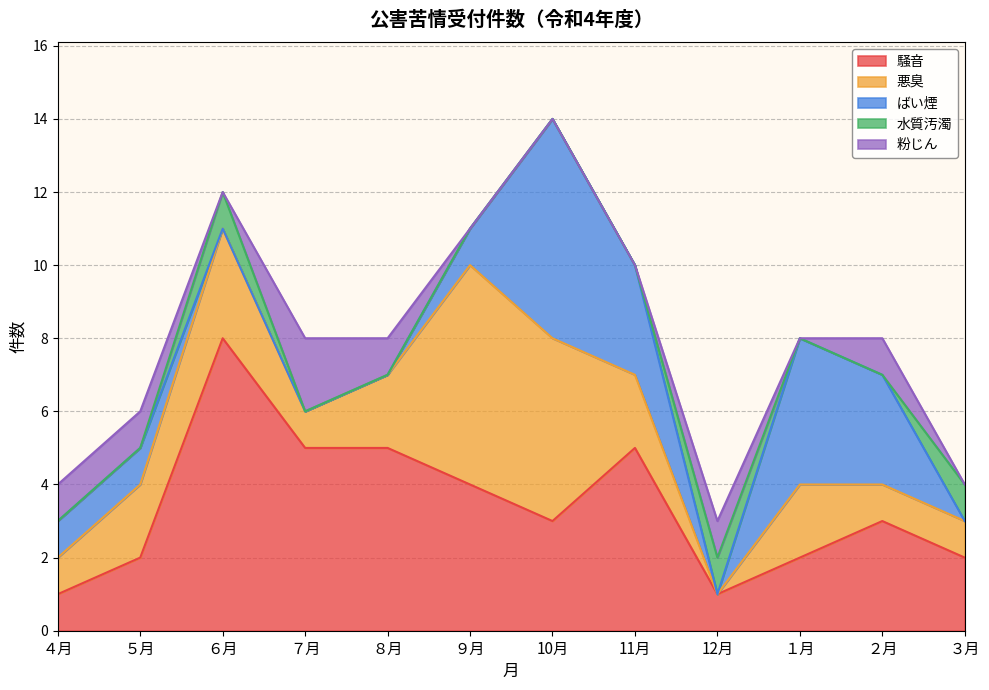

Is it true that 粉じん equals 0 at ３月?

True